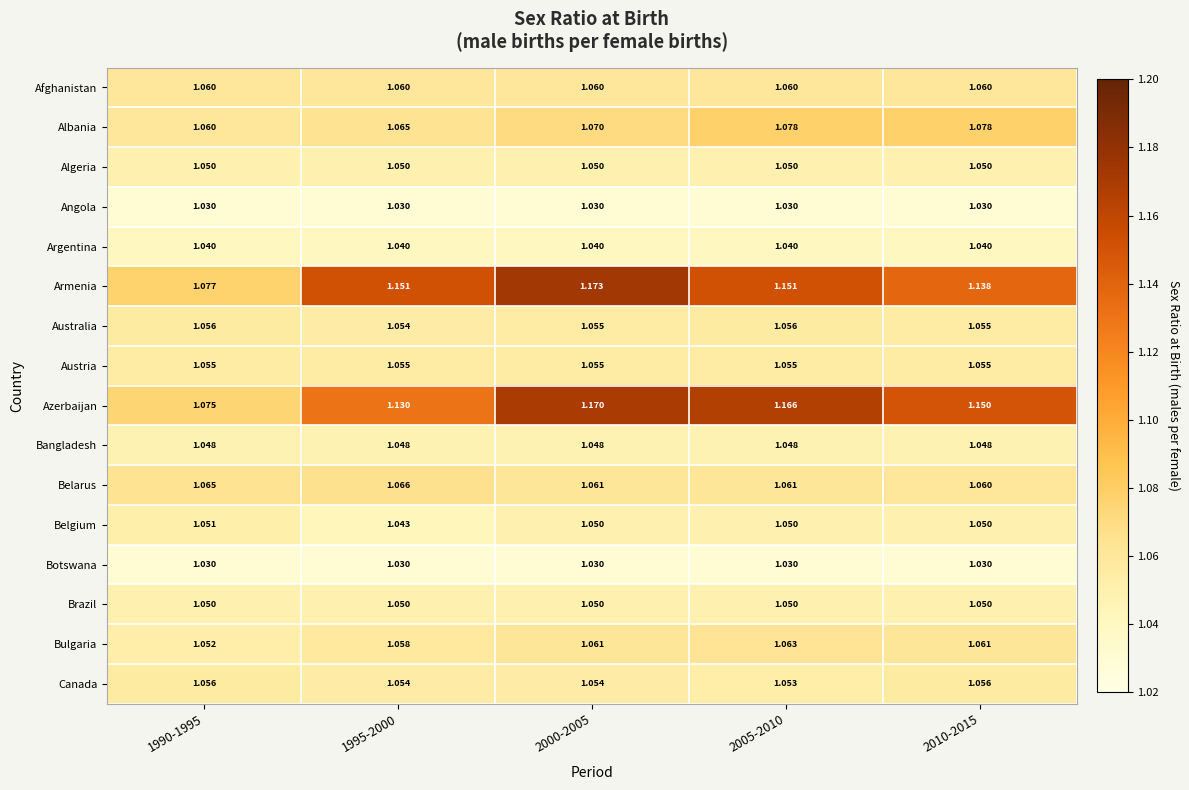

What is the difference between the highest and lowest values at 2000-2005?

0.1